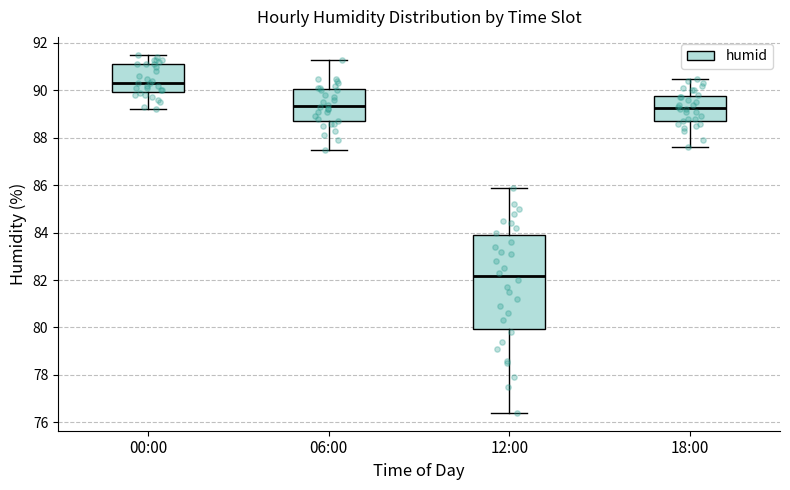

Reading left to right, read every box against the y-axis: the position of its median line, the range the box covers, and the ends of its whiskers. The values are not printed on the chart, so give them approximately, as read against the axis.

00:00: median 90.4, box 90.0 to 91.2, whiskers 89.2 to 91.6
06:00: median 89.4, box 88.8 to 90.0, whiskers 87.6 to 91.4
12:00: median 82.2, box 80.0 to 84.0, whiskers 76.4 to 86.0
18:00: median 89.2, box 88.8 to 89.8, whiskers 87.6 to 90.6